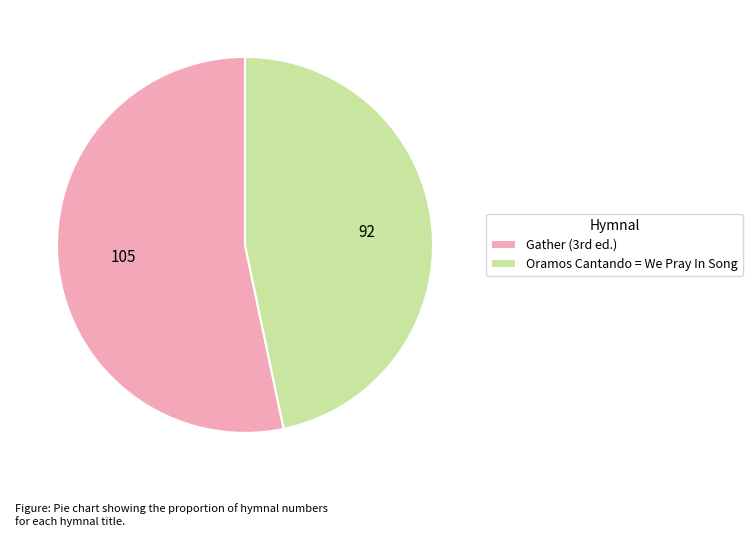

How many segments does this pie chart have?

2